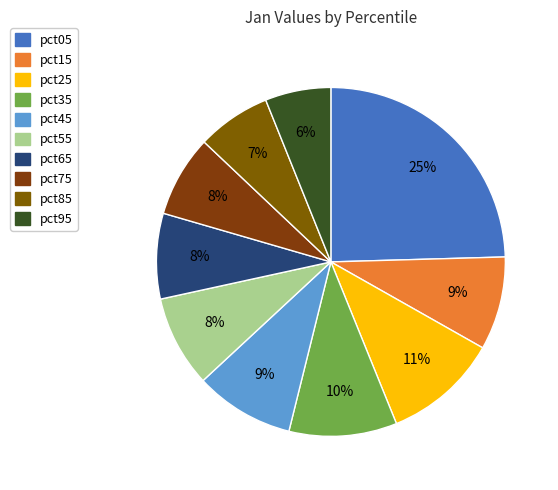

To the nearest percent, what is the combined percentage of pct65 and pct25?

19%